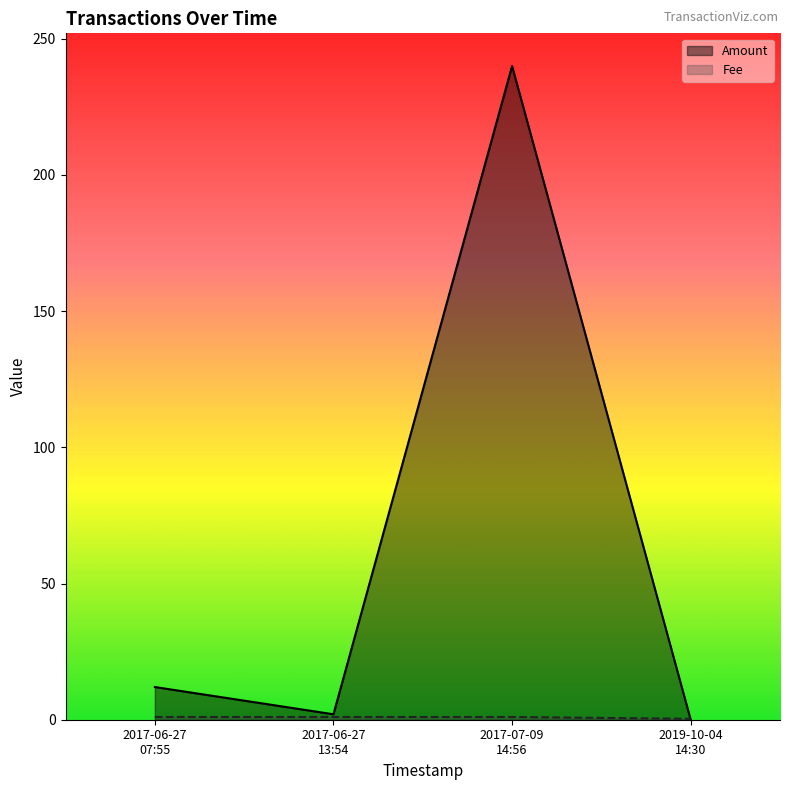

What are all the series names shown in the legend?

Amount, Fee